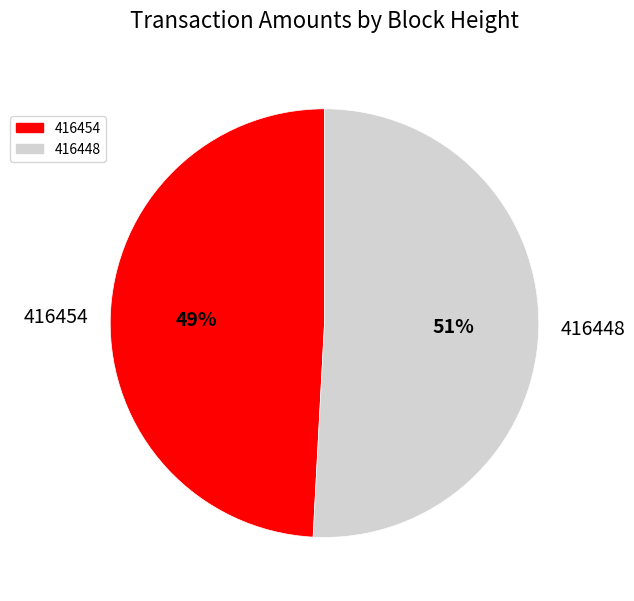

To the nearest percent, what is the combined percentage of 416454 and 416448?

100%